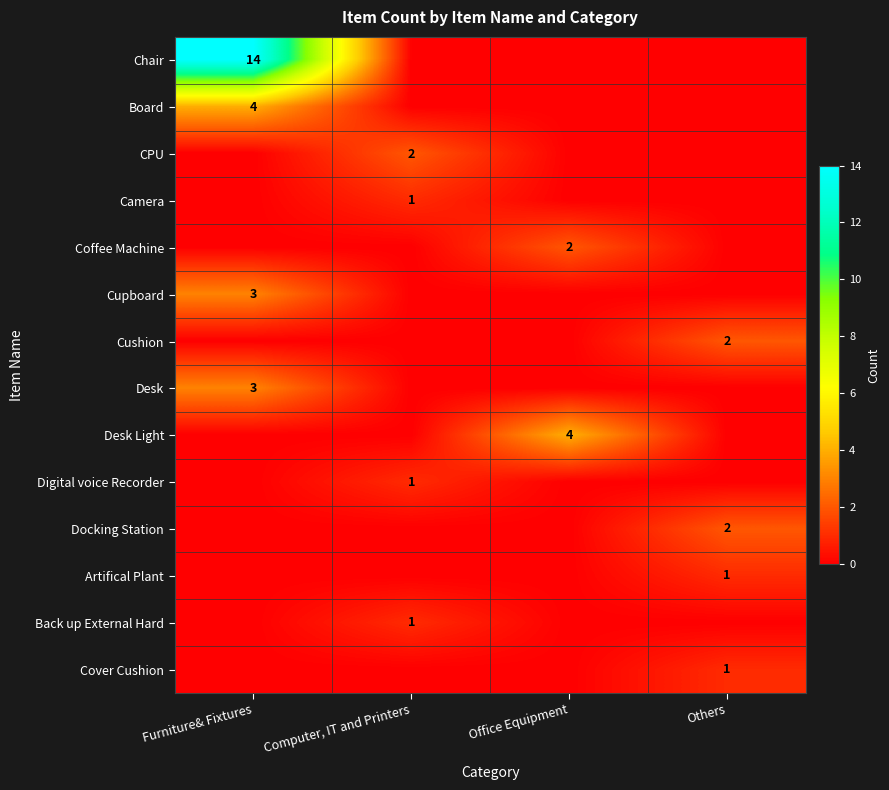

The value of Desk at Furniture& Fixtures is 3. True or false?

True